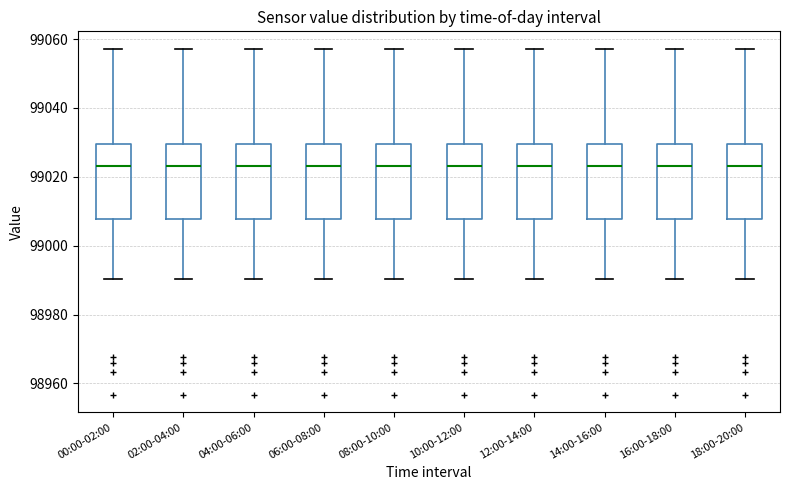

Reading left to right, read every box against the y-axis: the position of its median line, the range the box covers, and the ends of its whiskers. The values are not printed on the chart, so give them approximately, as read against the axis.

00:00-02:00: median 99024, box 99008 to 99030, whiskers 98990 to 99058
02:00-04:00: median 99024, box 99008 to 99030, whiskers 98990 to 99058
04:00-06:00: median 99024, box 99008 to 99030, whiskers 98990 to 99058
06:00-08:00: median 99024, box 99008 to 99030, whiskers 98990 to 99058
08:00-10:00: median 99024, box 99008 to 99030, whiskers 98990 to 99058
10:00-12:00: median 99024, box 99008 to 99030, whiskers 98990 to 99058
12:00-14:00: median 99024, box 99008 to 99030, whiskers 98990 to 99058
14:00-16:00: median 99024, box 99008 to 99030, whiskers 98990 to 99058
16:00-18:00: median 99024, box 99008 to 99030, whiskers 98990 to 99058
18:00-20:00: median 99024, box 99008 to 99030, whiskers 98990 to 99058